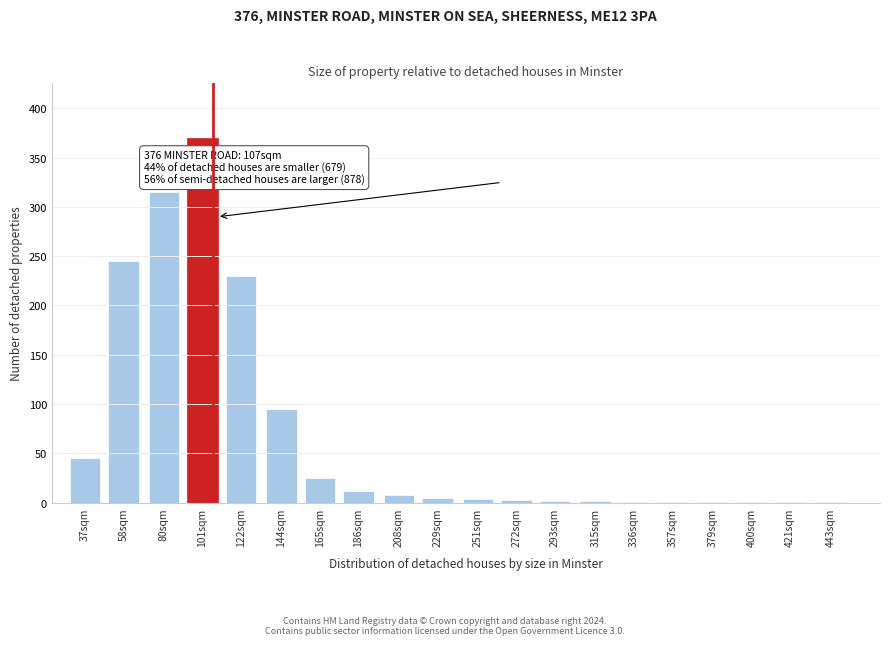

What is the sum of all values?

1367